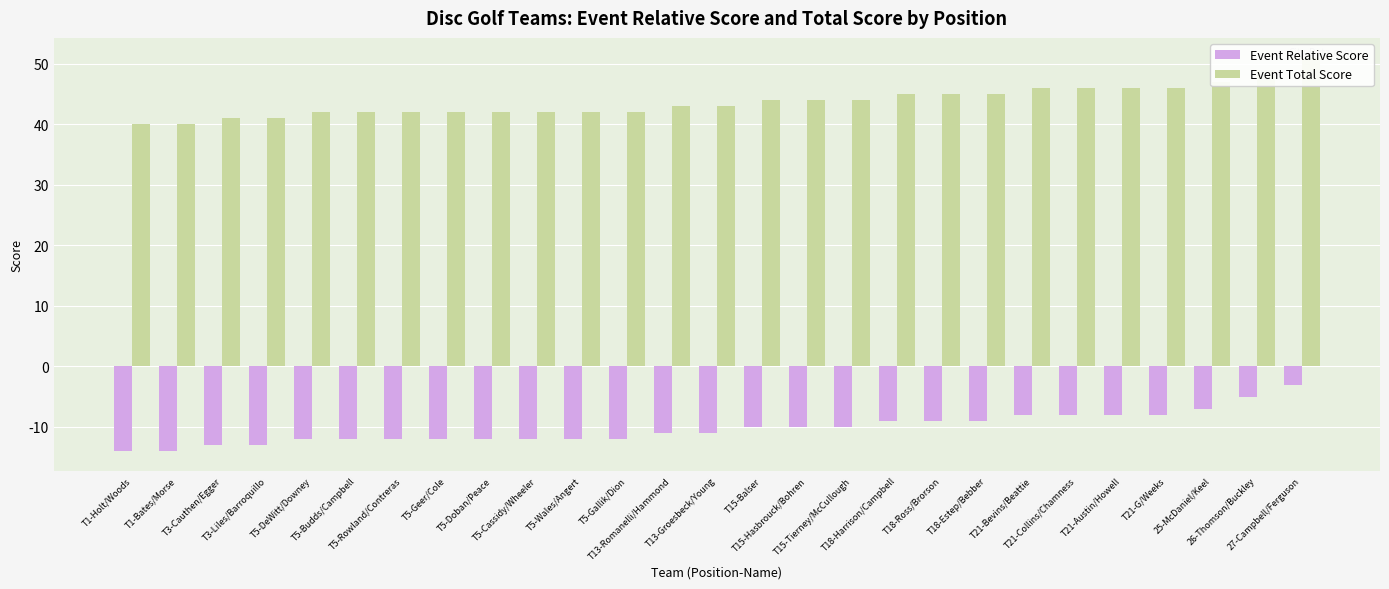

True or false: Event Relative Score has a value of -5 at 26-Thomson/Buckley.

True